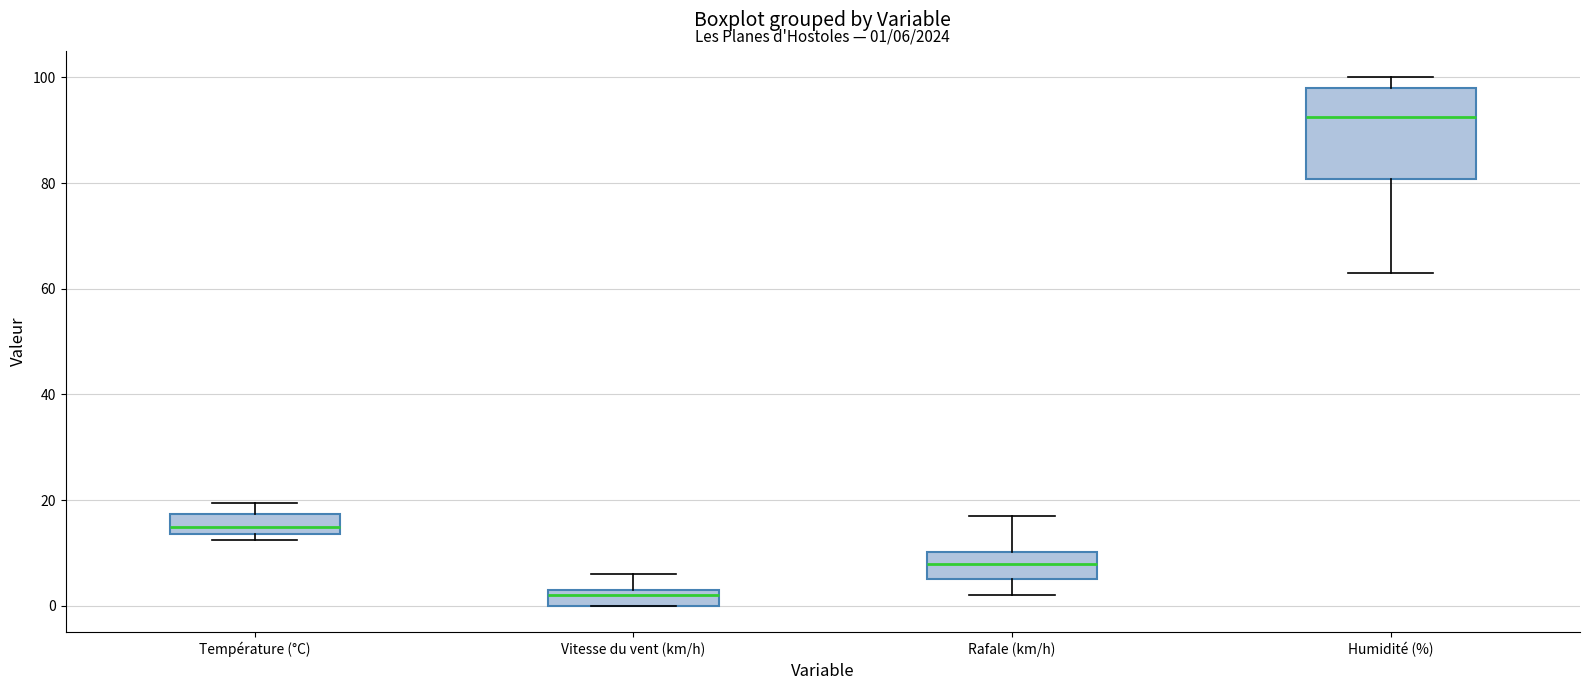

Which box has the highest median line?

Humidité (%)